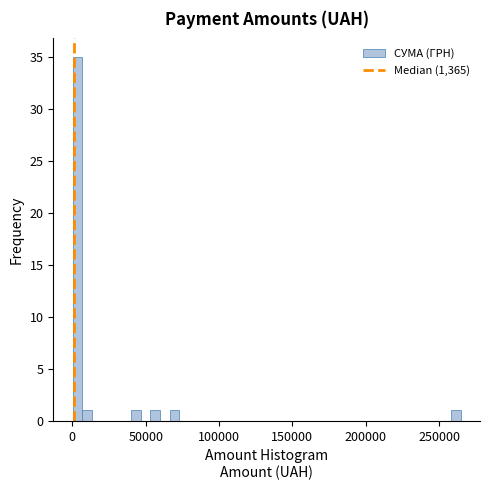

Around what value on the x-axis is the tallest bar? Give the approximate position of its centre, as read against the axis.

5000